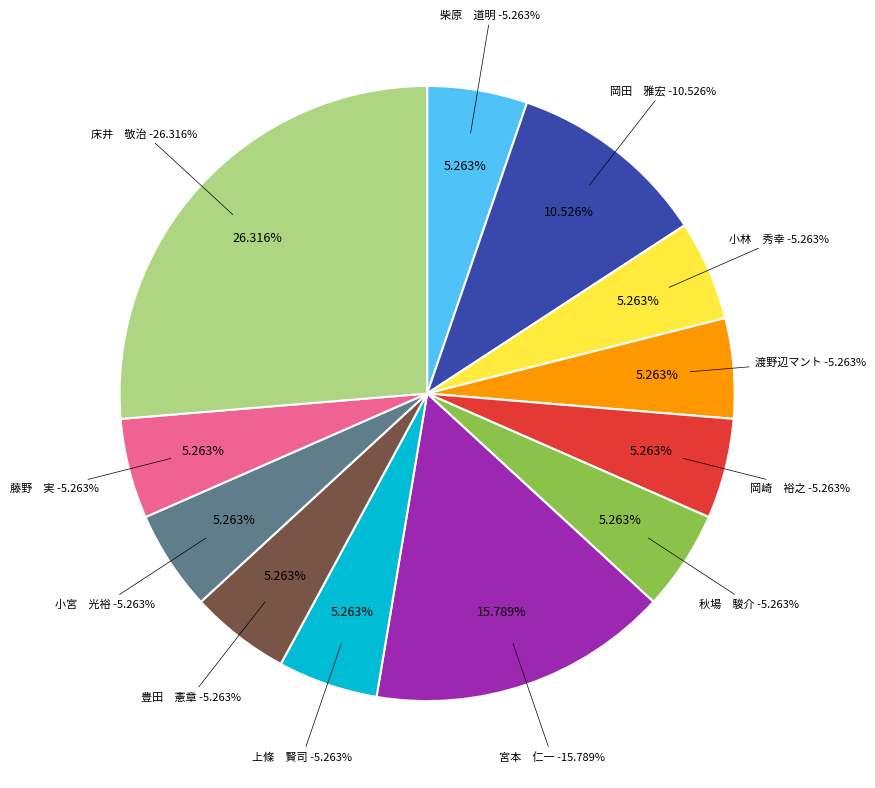

True or false: 上條　賢司 accounts for 19% of the total.

False